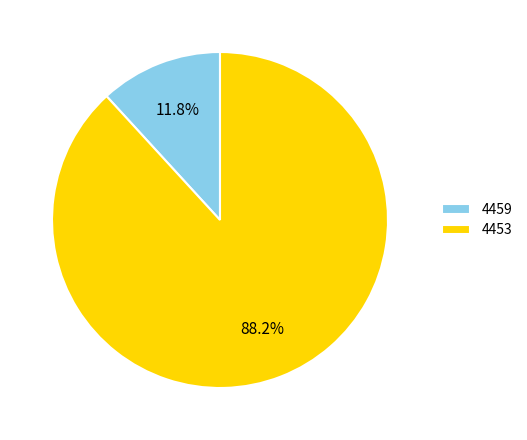

What percentage do 4459 and 4453 together represent?

100.0%